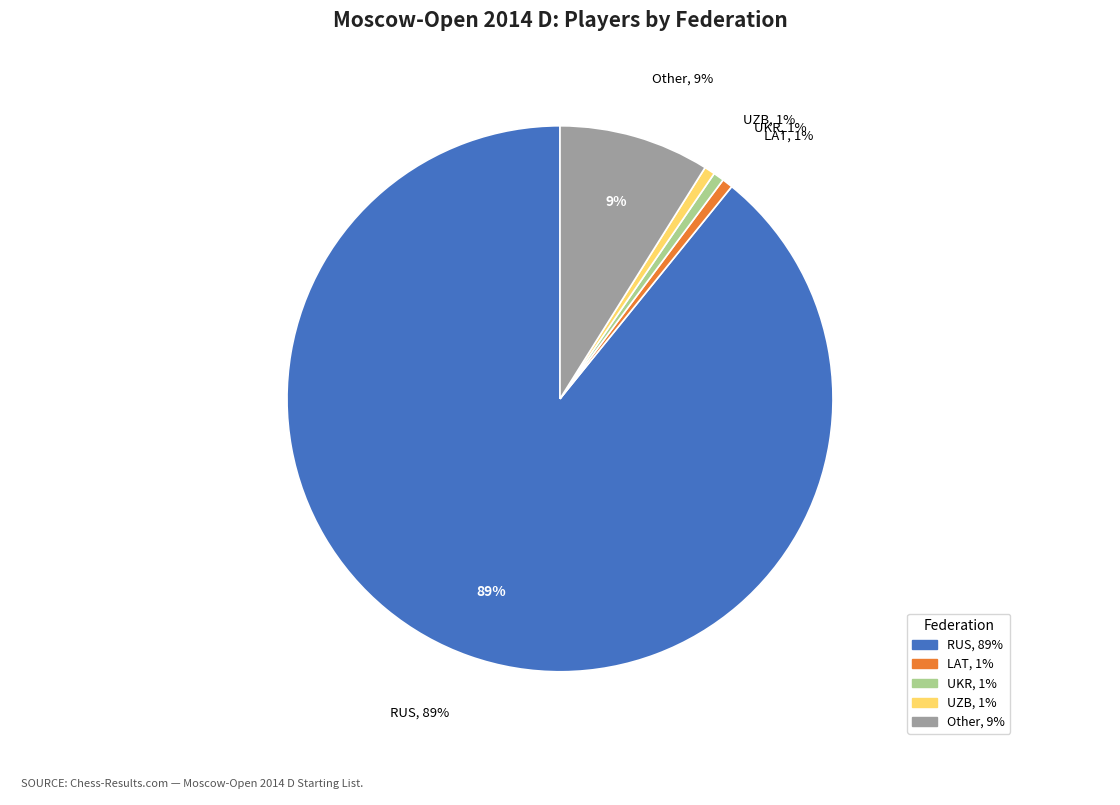

What is the majority slice?

RUS